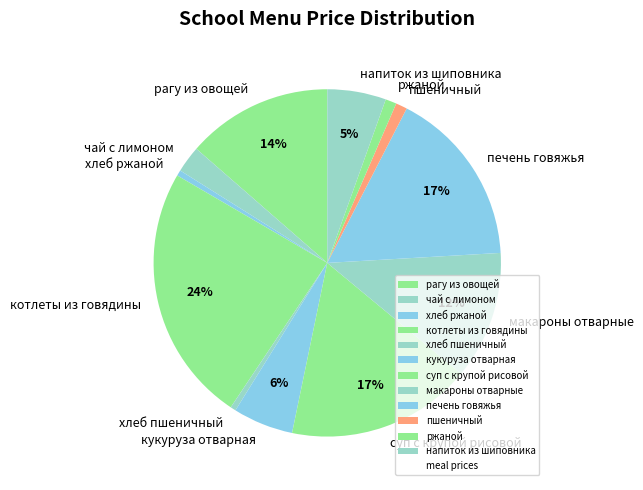

What is the largest slice in the pie chart?

котлеты из говядины